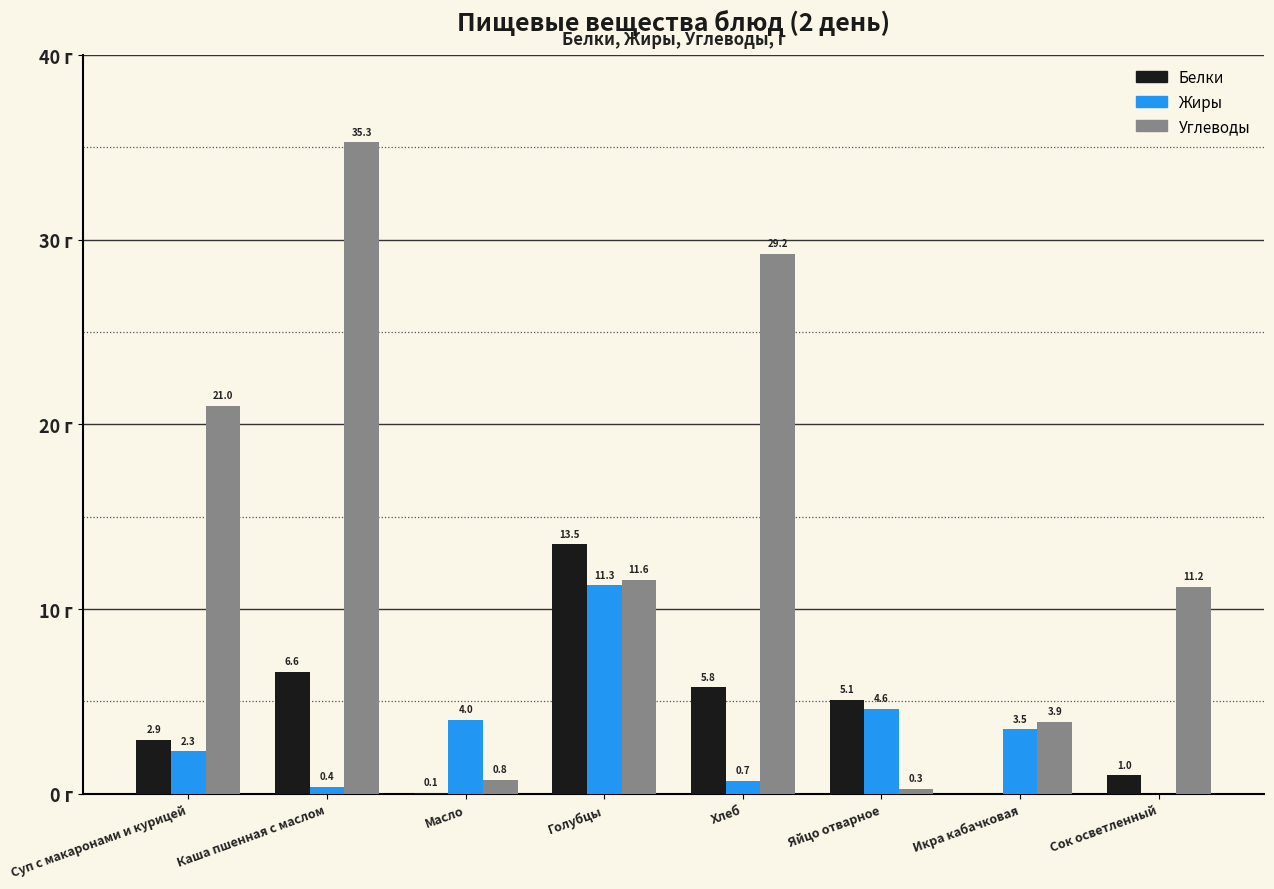

At which label does Жиры reach its peak?

Голубцы